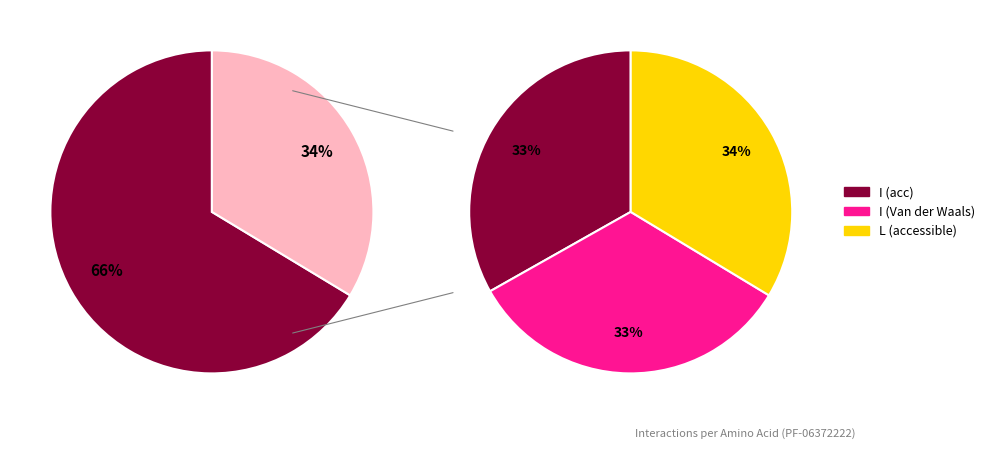

Between I (acc) and L (accessible), which is larger?

L (accessible)